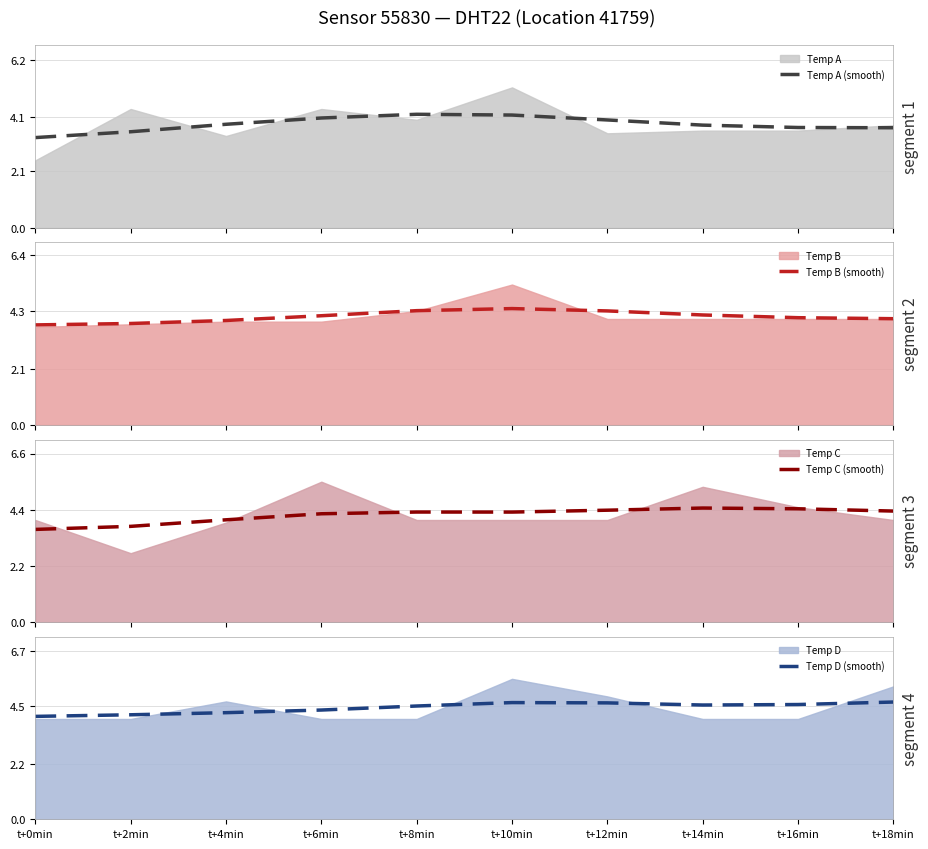

The Temp D (smooth) series shows 1.9 at t+14min. True or false?

False